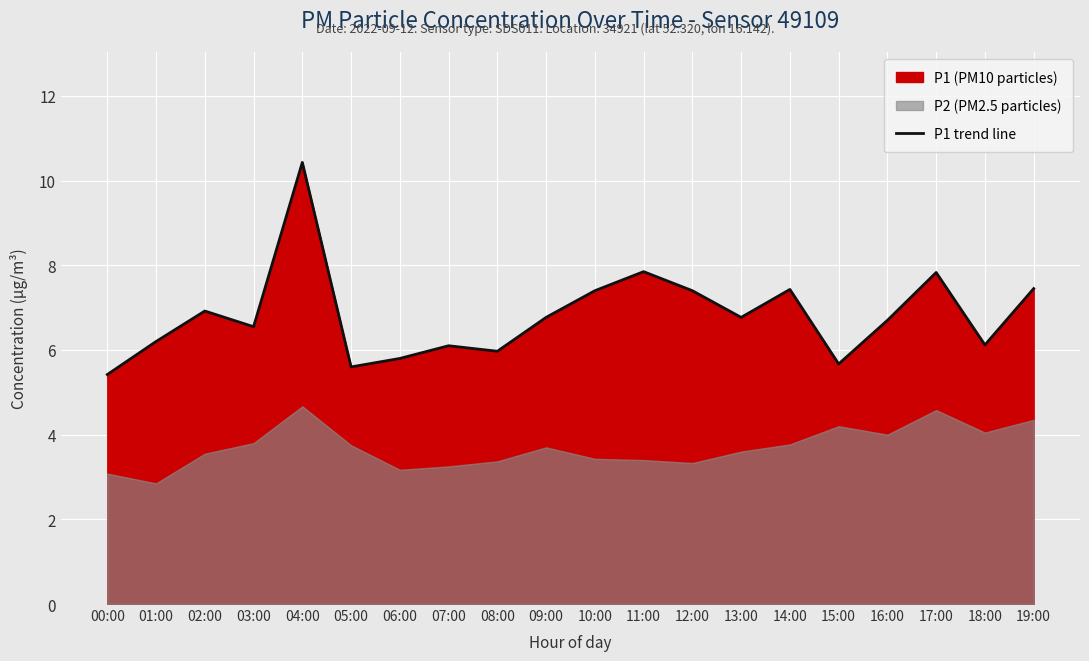

What is the difference between the second highest and minimum values?

2.4